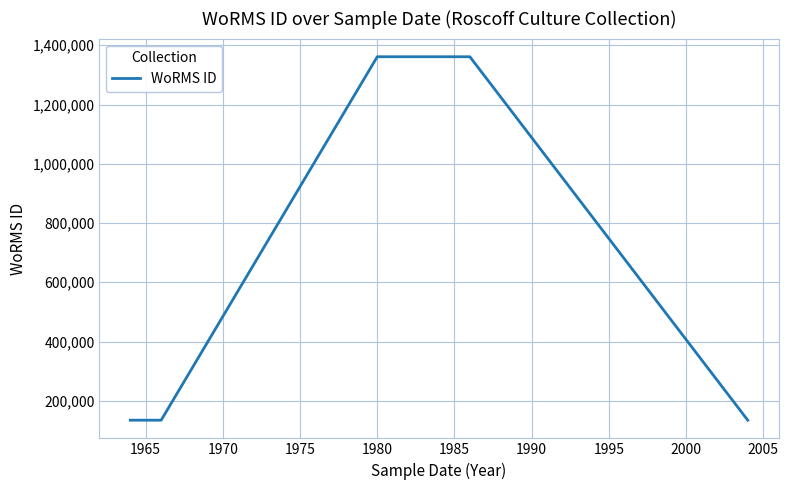

Does the chart display data point markers on the line(s)?

No